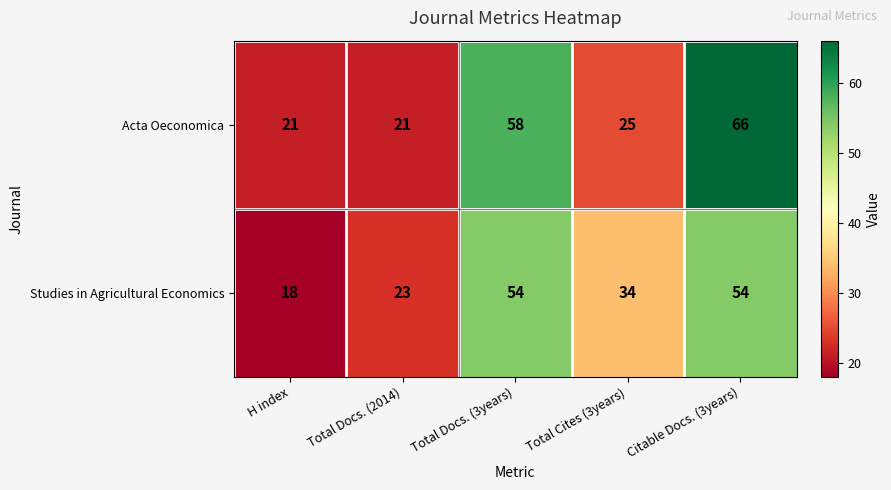

The value of Acta Oeconomica at Total Cites (3years) is 25. True or false?

True